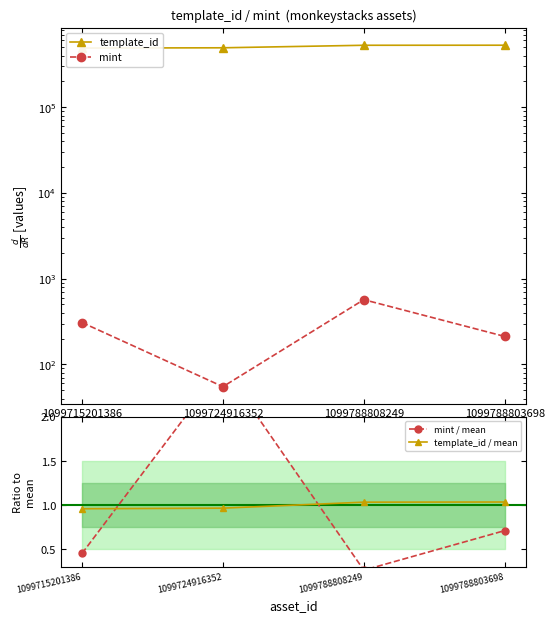

List the labels in order of mint value, largest first.

1099788808249, 1099715201386, 1099788803698, 1099724916352